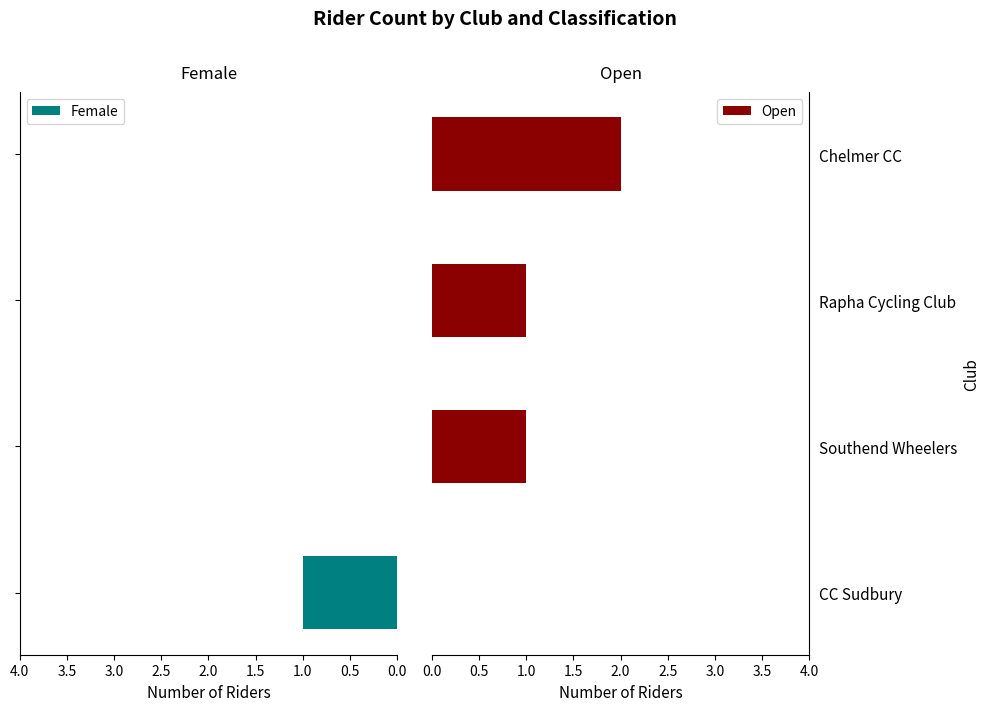

Is it true that Open equals 0 at Southend Wheelers?

False